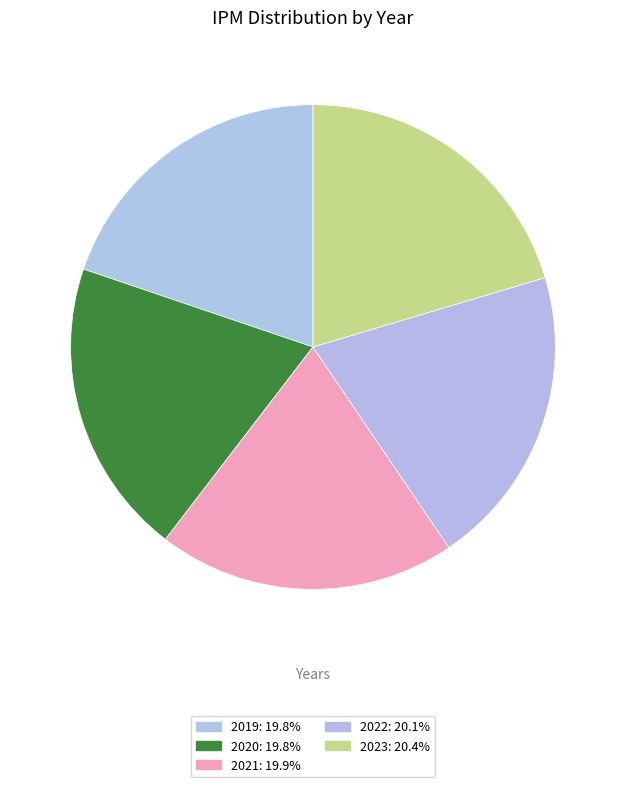

How many segments does this pie chart have?

5